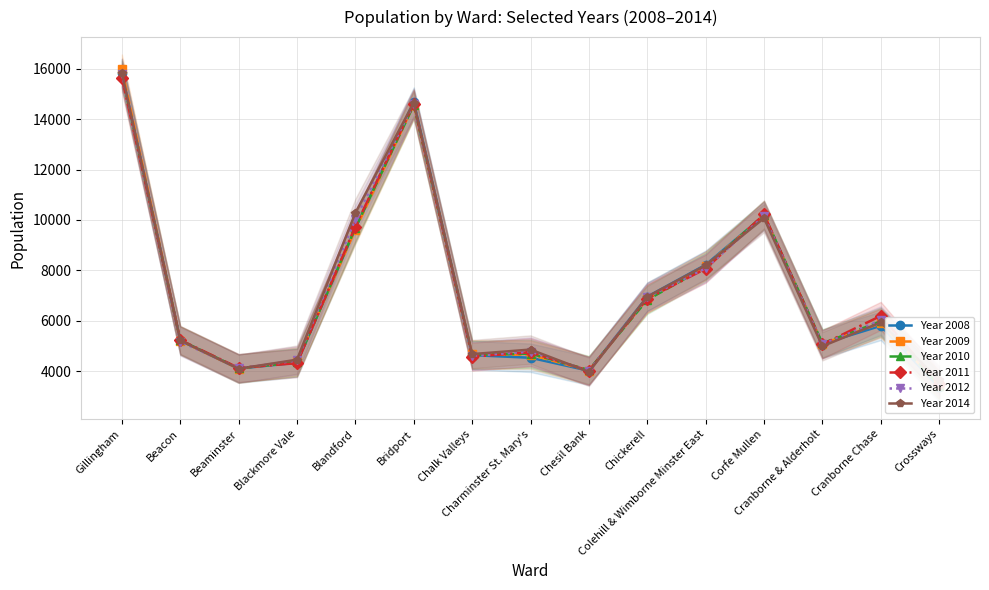

At which label does Year 2012 first exceed 5171?

Gillingham